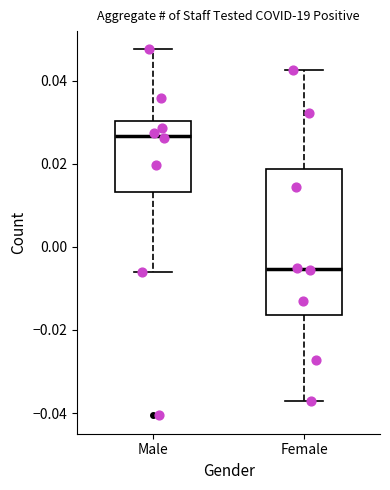

Which box has the lowest median line?

Female